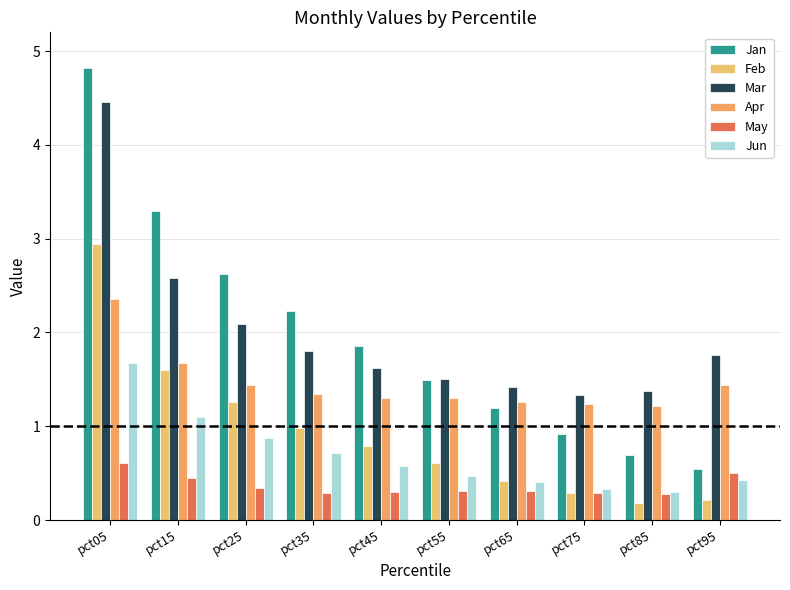

Are the bars grouped side by side (vs. stacked)?

Yes